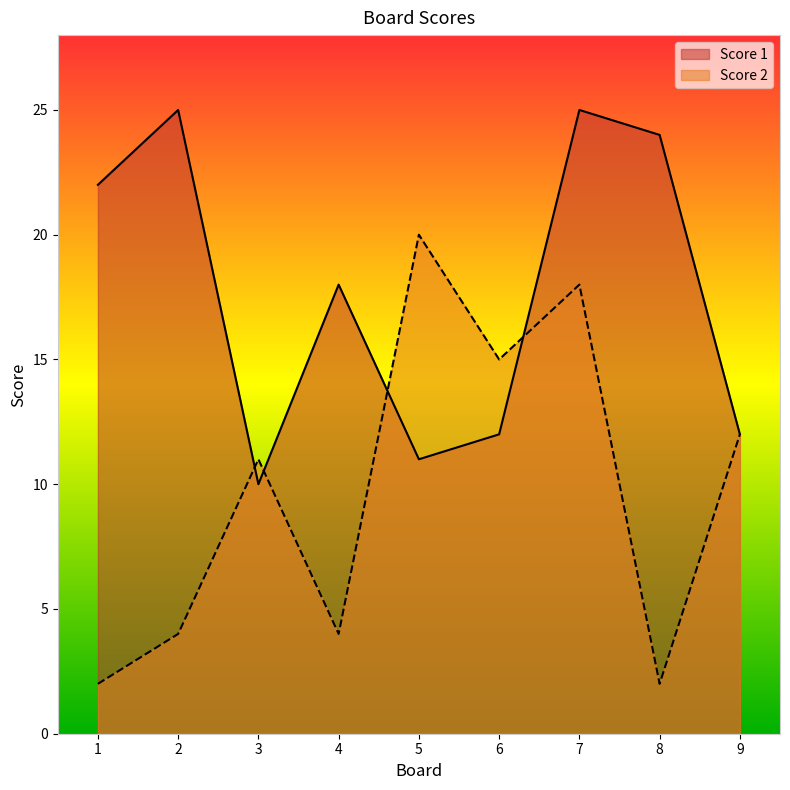

The value of Score 1 at 9 is 12. True or false?

True